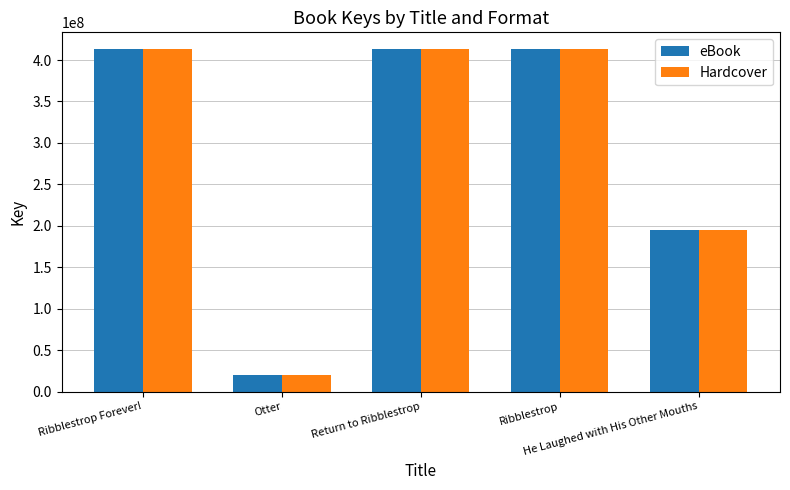

What is the average value of the eBook series?

290596295